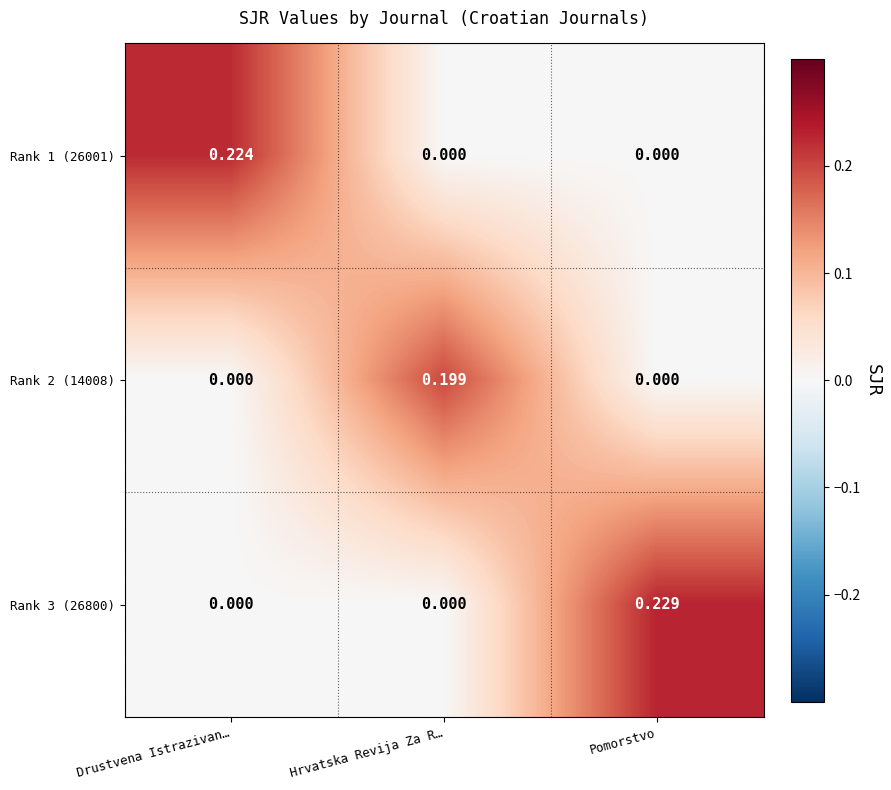

Is the value of Rank 3 (26800) at Drustvena Istrazivan… greater than the value of Rank 1 (26001) at Drustvena Istrazivan…?

No